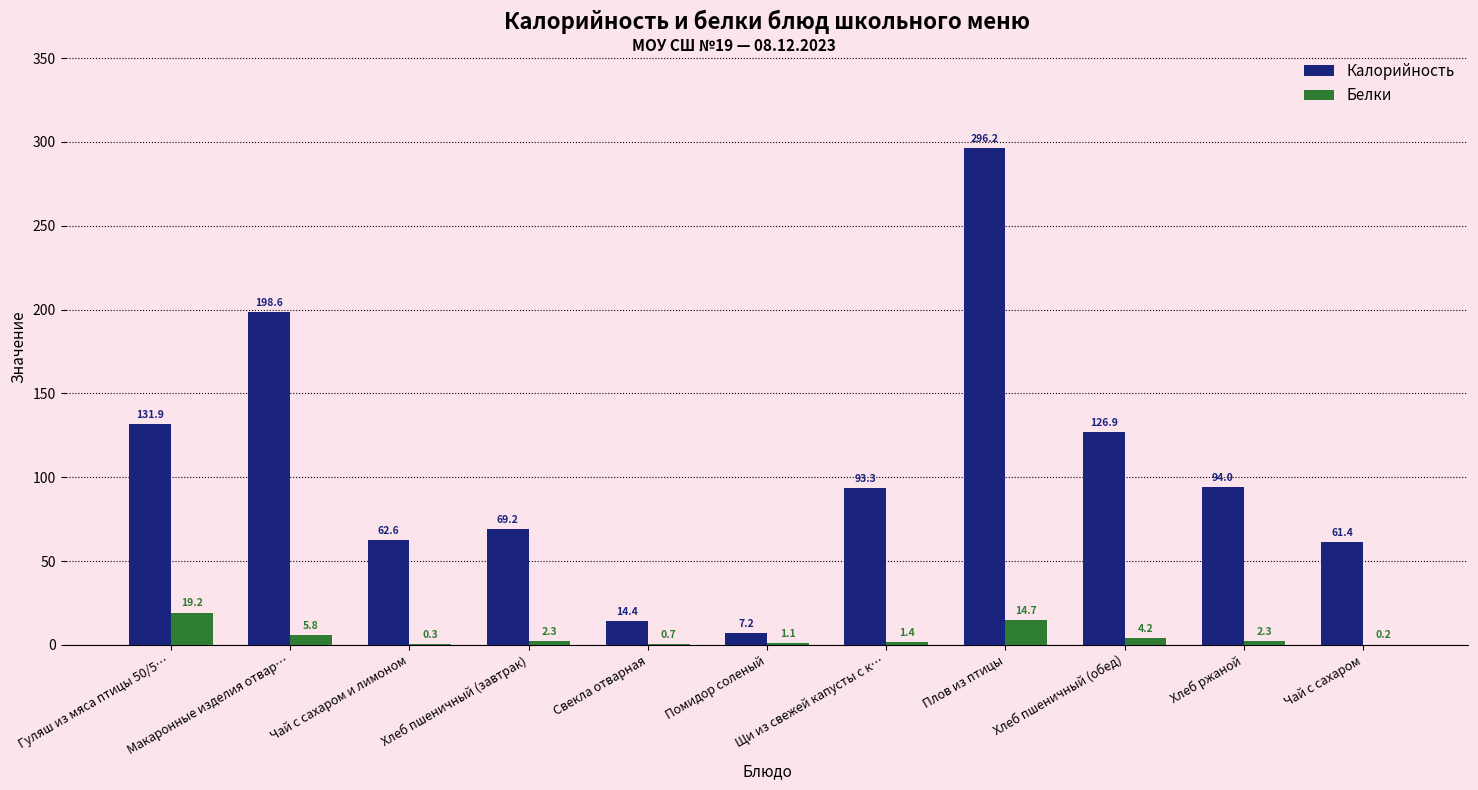

At which label does Белки first exceed 2?

Гуляш из мяса птицы 50/5…